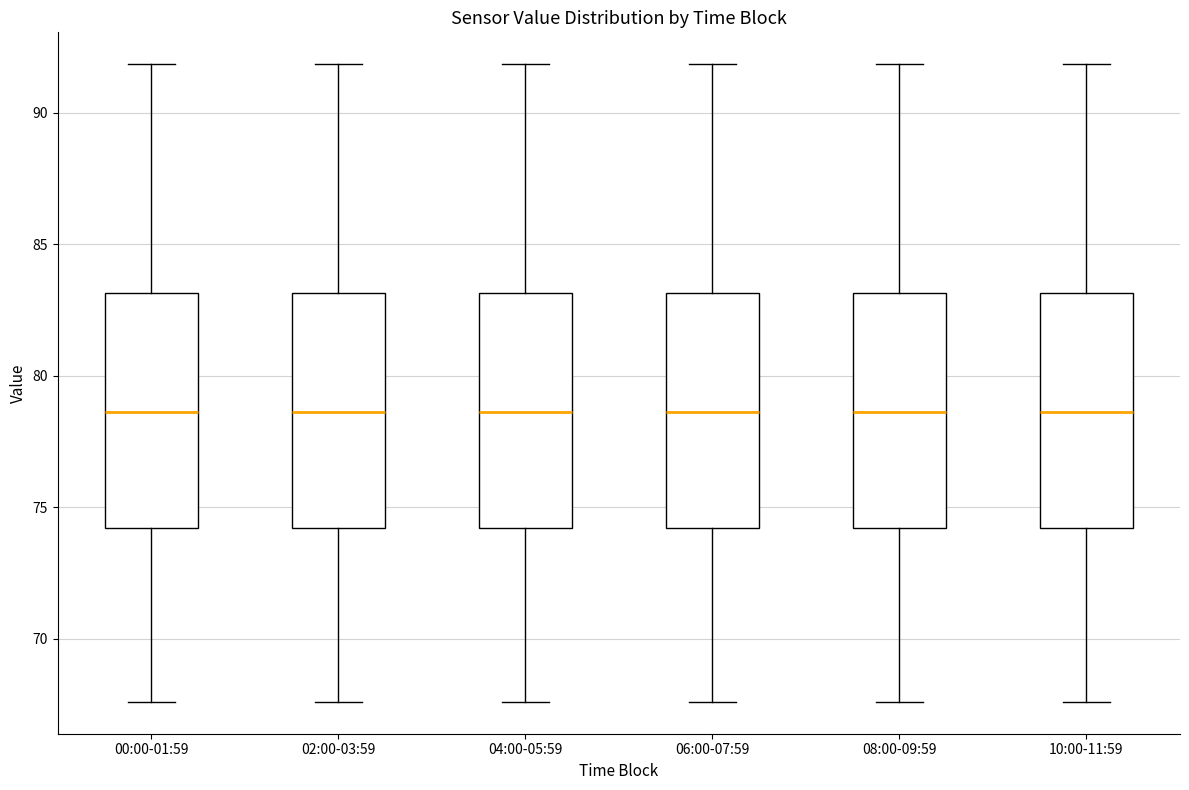

Where does the upper whisker of the box for 04:00-05:59 end on the y-axis? The values are not printed on the chart, so give them approximately, as read against the axis.

92.0